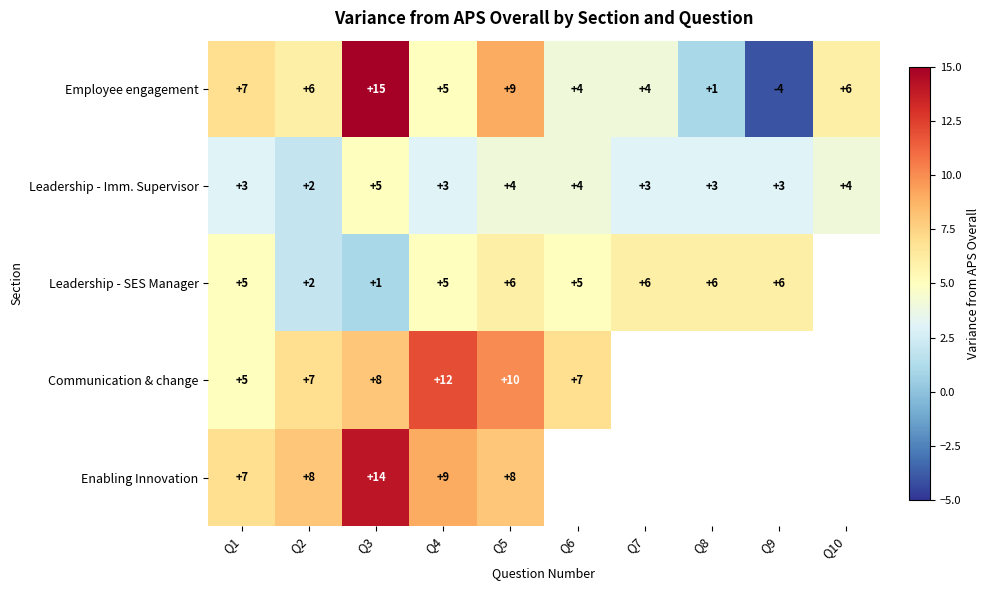

The value of Leadership - Imm. Supervisor at Q6 is 6. True or false?

False